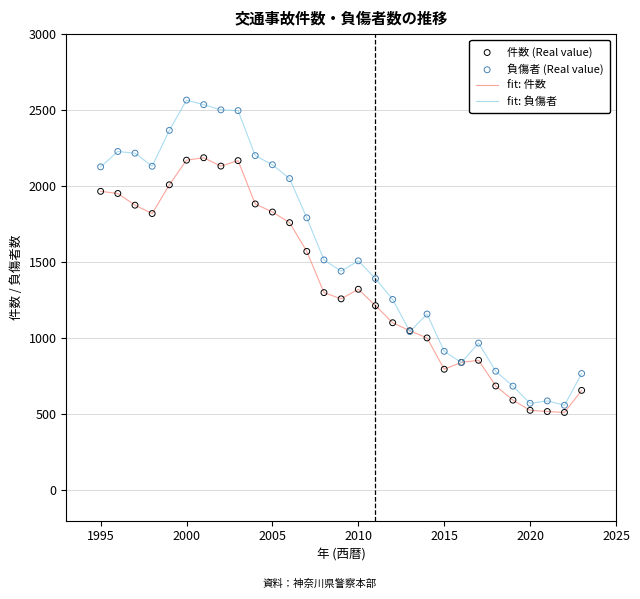

List the series in order of their peak value, highest first.

fit: 負傷者, fit: 件数